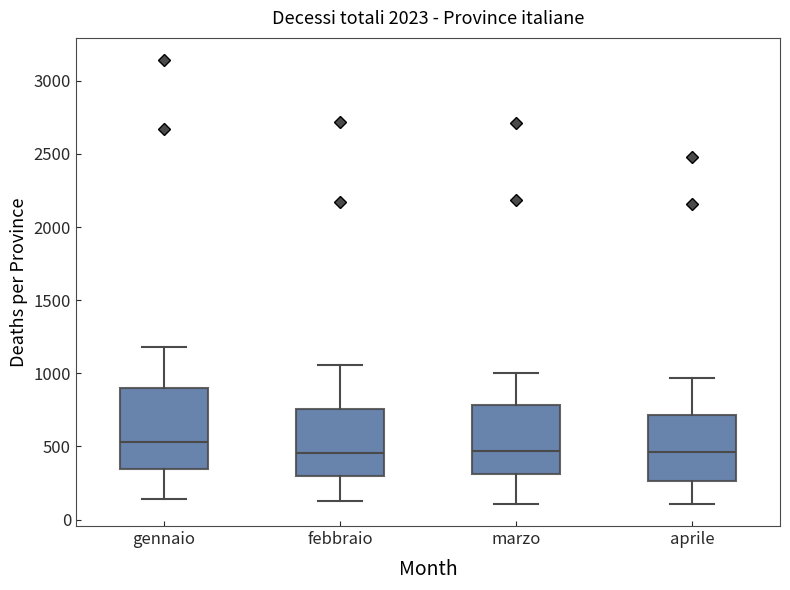

Reading left to right, transcribe this box plot: for each box, give where its median line is, the range the box spans, and where its two whiskers end, as read against the y-axis. The values are not printed on the chart, so give them approximately, as read against the axis.

gennaio: median 550, box 350 to 900, whiskers 150 to 1200
febbraio: median 450, box 300 to 750, whiskers 150 to 1050
marzo: median 450, box 300 to 800, whiskers 100 to 1000
aprile: median 450, box 250 to 700, whiskers 100 to 950